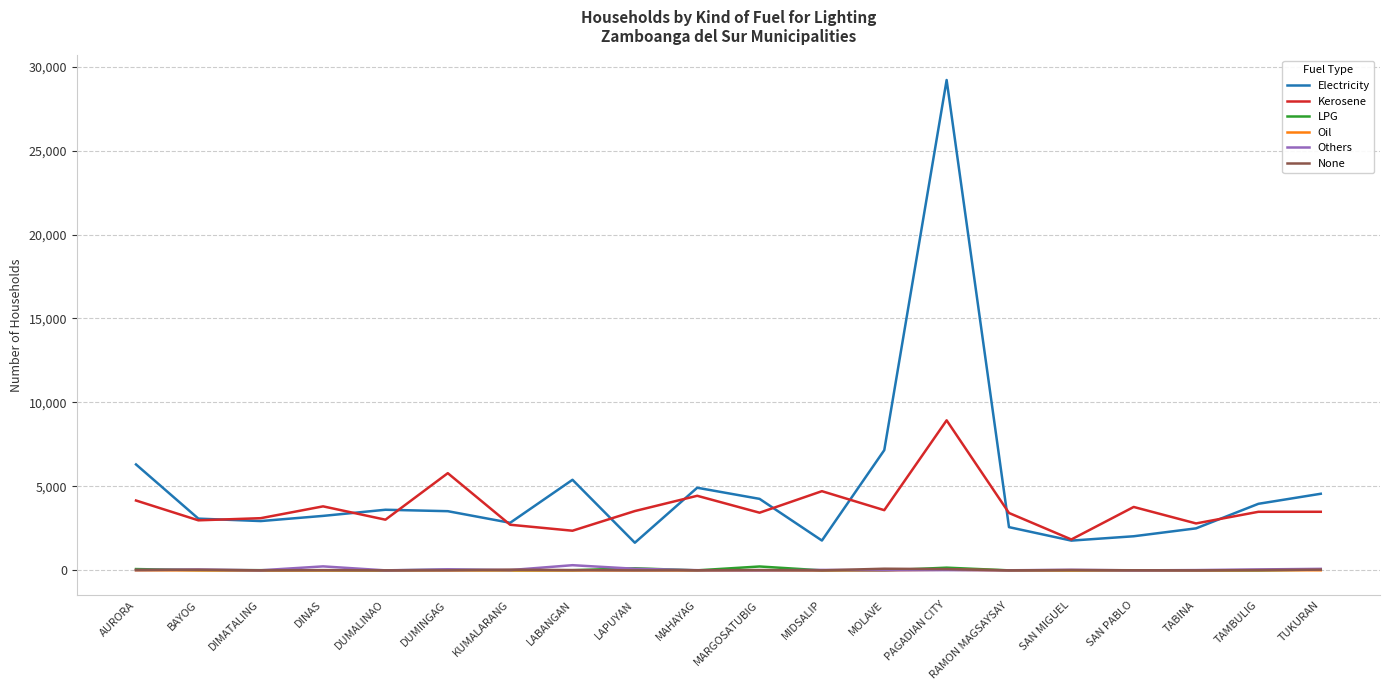

Is it true that Kerosene equals 4441 at MAHAYAG?

True